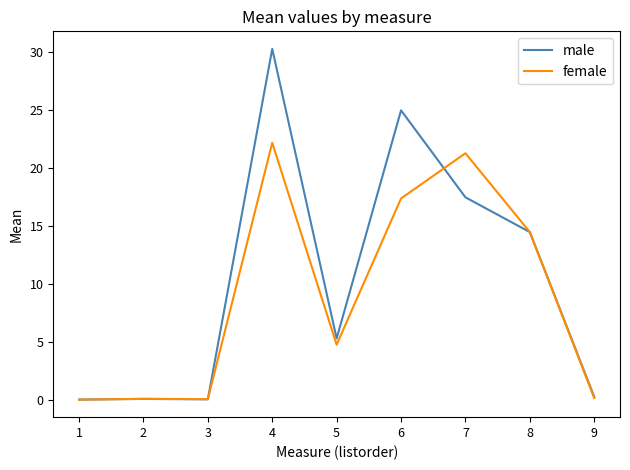

At which category is the sum across all series the highest?

4